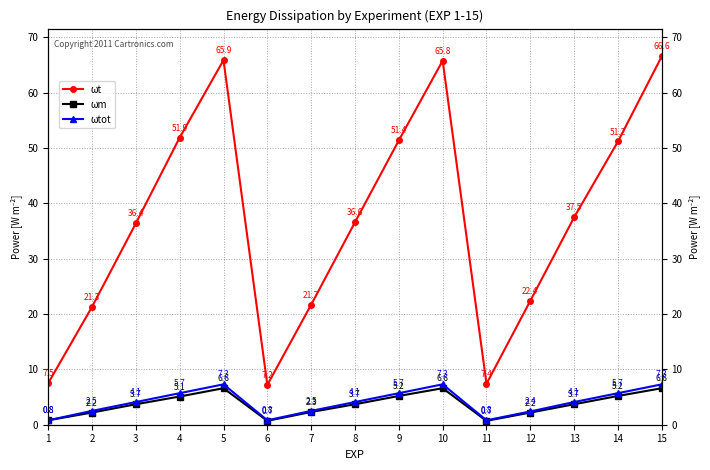

True or false: ωtot has more than 0 points higher than both neighbors.

True